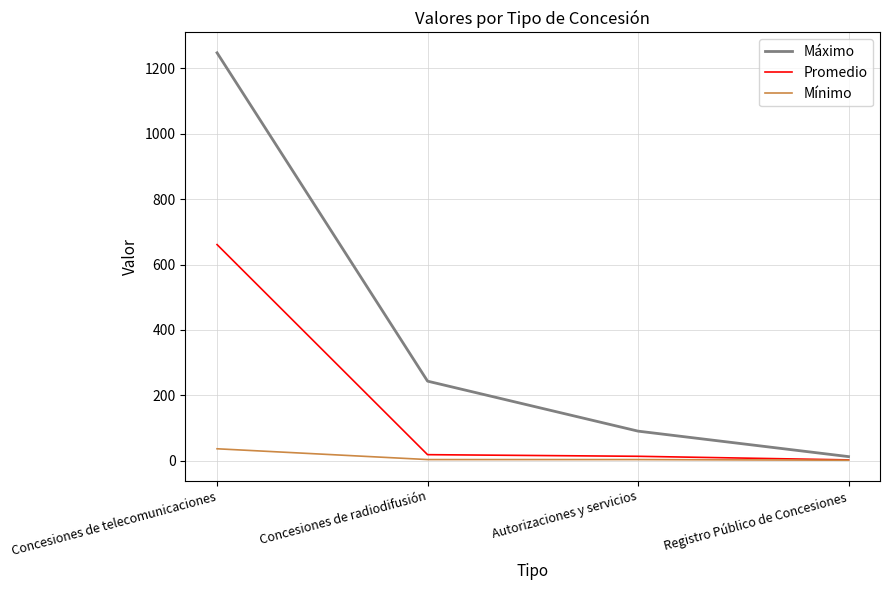

What is the highest value of the Promedio series?

661